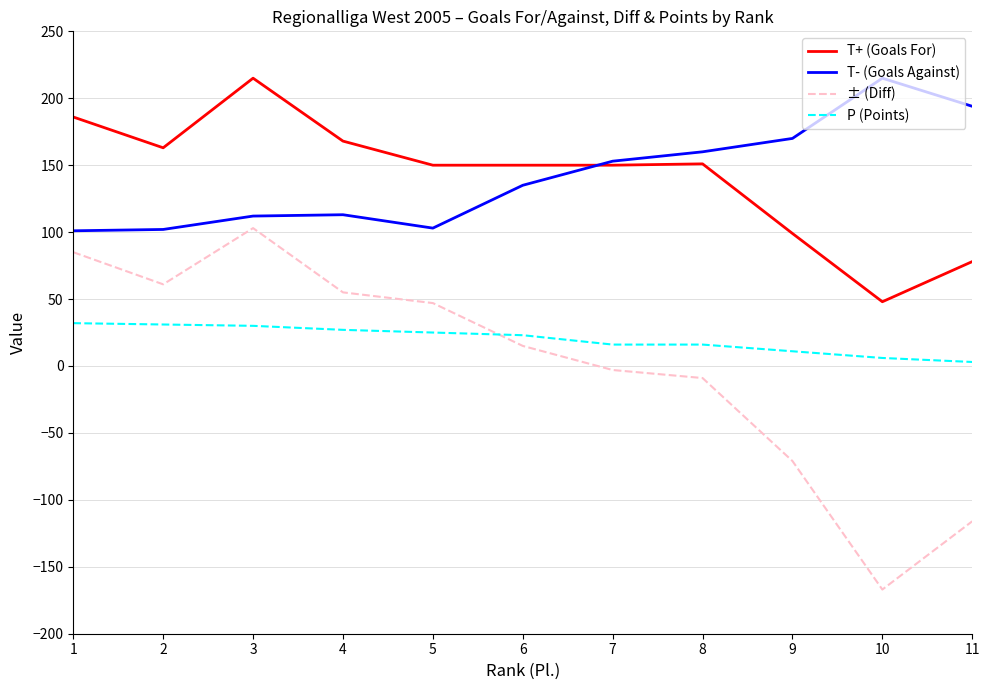

Between 1 and 6, which series saw the biggest shift?

± (Diff)